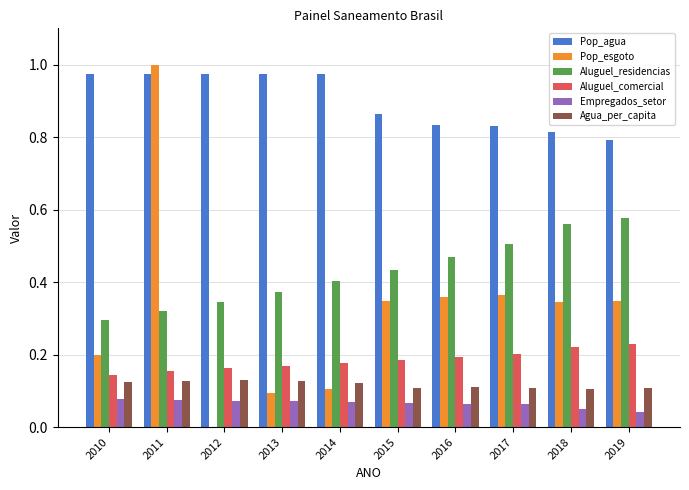

What is the total value across all series at 2018?

2.1